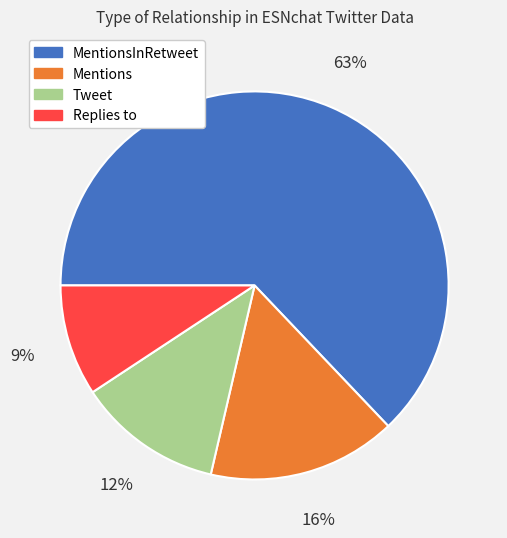

Rank the categories by value from lowest to highest.

Replies to, Tweet, Mentions, MentionsInRetweet